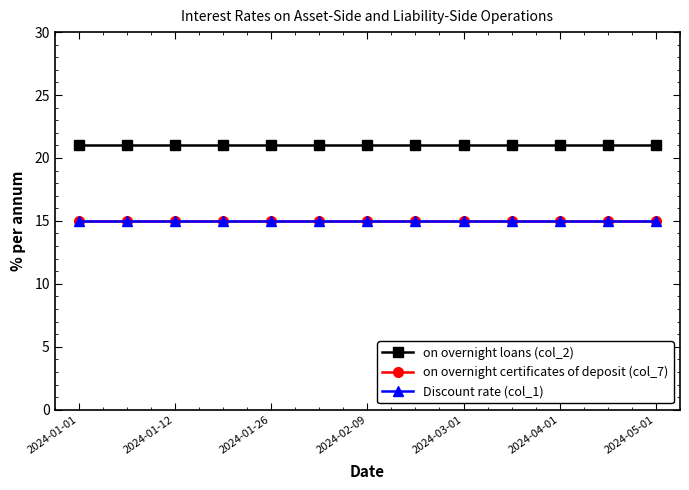

True or false: on overnight loans (col_2) has more than 1 interior local peaks.

False